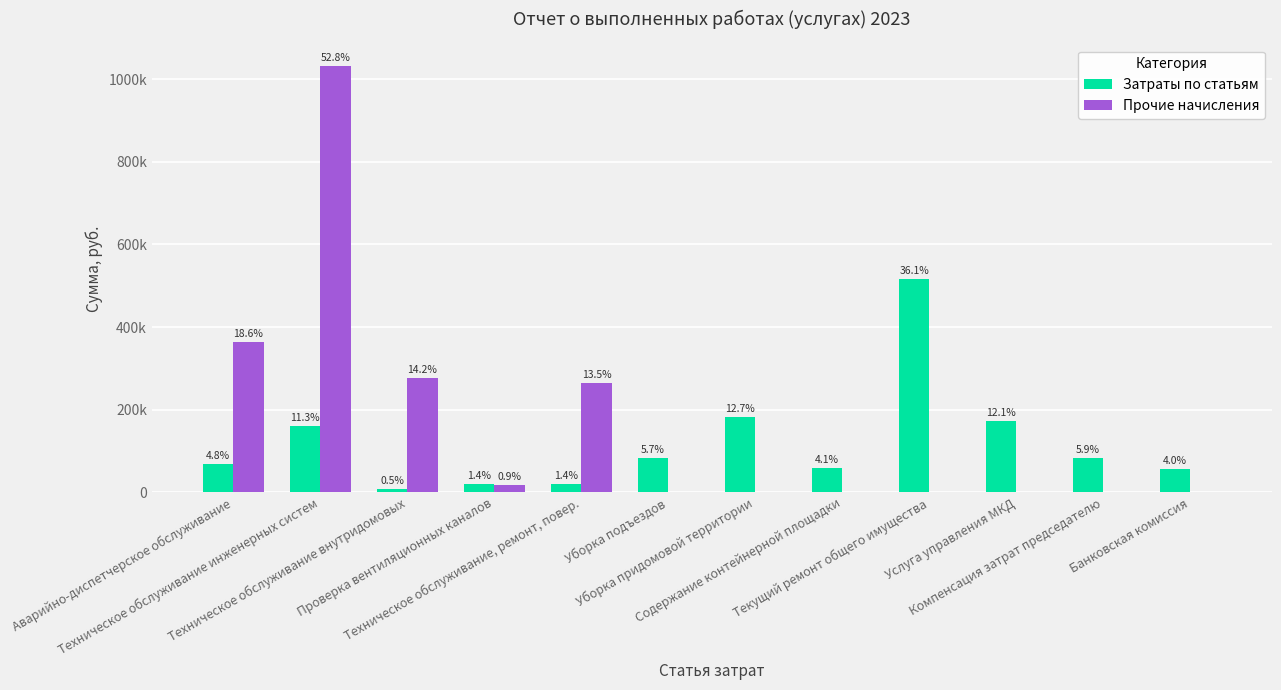

Reading right to left, list all the values displayed in this chart.

Затраты по статьям: Банковская комиссия=57279.9	Компенсация затрат председателю=84000.0	Услуга управления МКД=172036.8	Текущий ремонт общего имущества=515489.5	Содержание контейнерной площадки=58728.7	Уборка придомовой территории=181465.2	Уборка подъездов=82005.0	Техническое обслуживание, ремонт, повер.=20419.0	Проверка вентиляционных каналов=19910.0	Техническое обслуживание внутридомовых=7099.6	Техническое обслуживание инженерных систем=160567.7	Аварийно-диспетчерское обслуживание=68241.2
Прочие начисления: Банковская комиссия=0.0	Компенсация затрат председателю=0.0	Услуга управления МКД=0.0	Текущий ремонт общего имущества=0.0	Содержание контейнерной площадки=0.0	Уборка придомовой территории=0.0	Уборка подъездов=0.0	Техническое обслуживание, ремонт, повер.=263674.0	Проверка вентиляционных каналов=18168.0	Техническое обслуживание внутридомовых=277022.5	Техническое обслуживание инженерных систем=1031891.3	Аварийно-диспетчерское обслуживание=363834.9